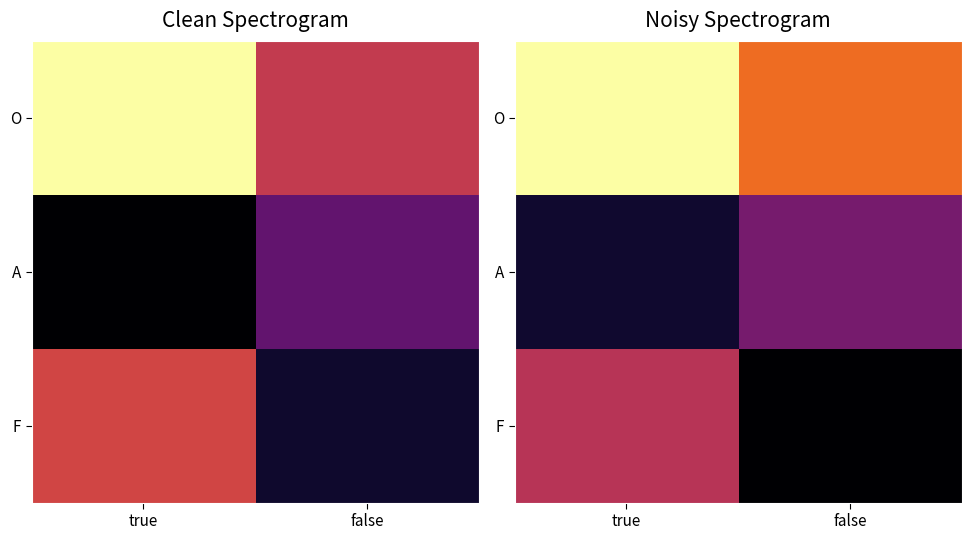

How many data points in A are less than 12?

1